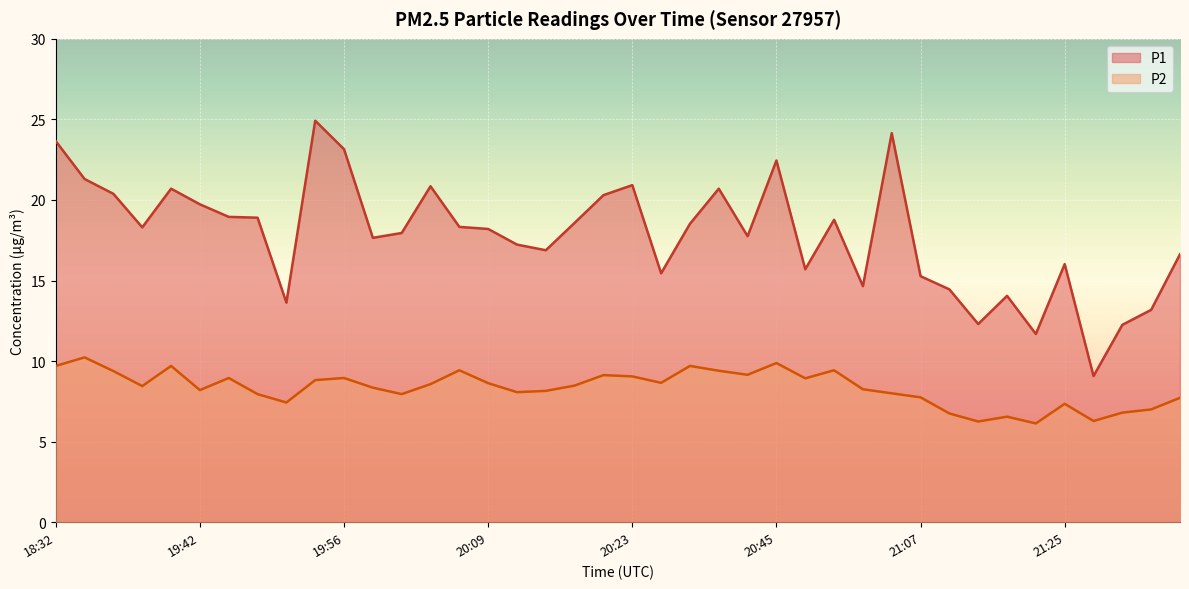

Rank the series by their average value, from highest to lowest.

P1, P2